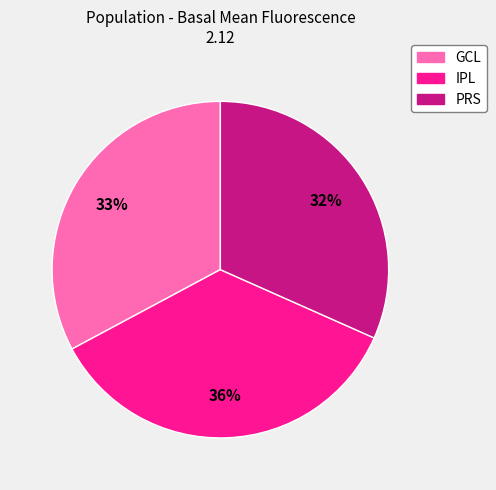

True or false: IPL accounts for 43% of the total.

False